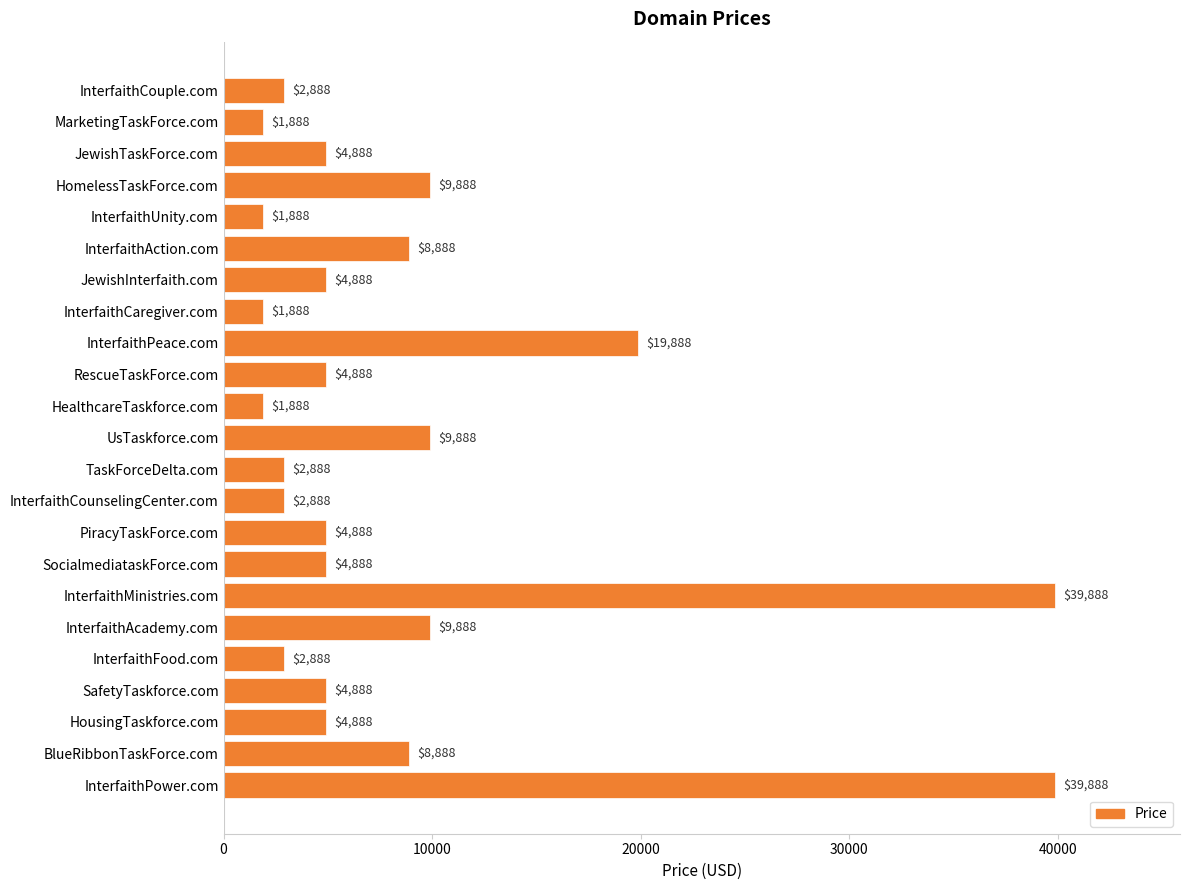

What is the maximum value shown in the chart?

39888